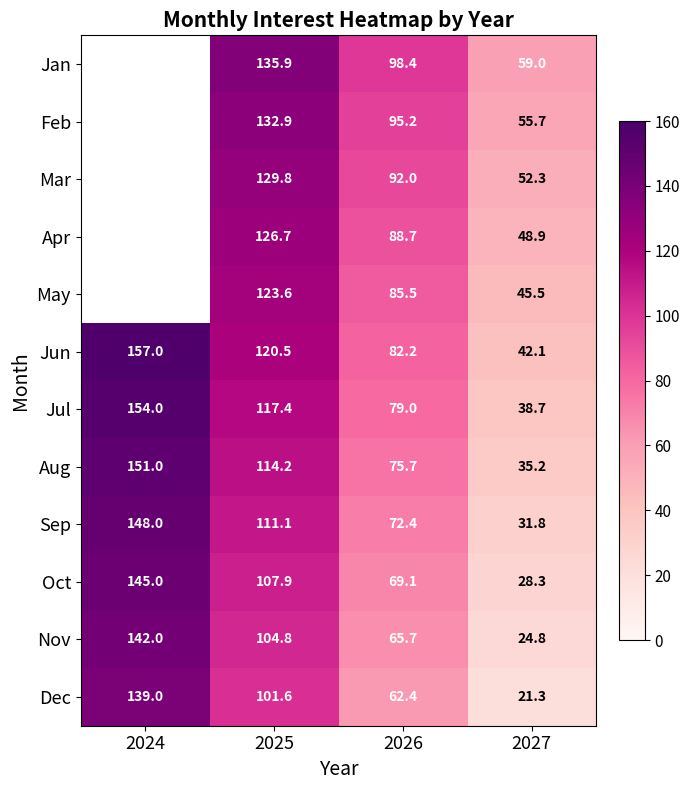

What value does the Jul series have at 2025?

117.4